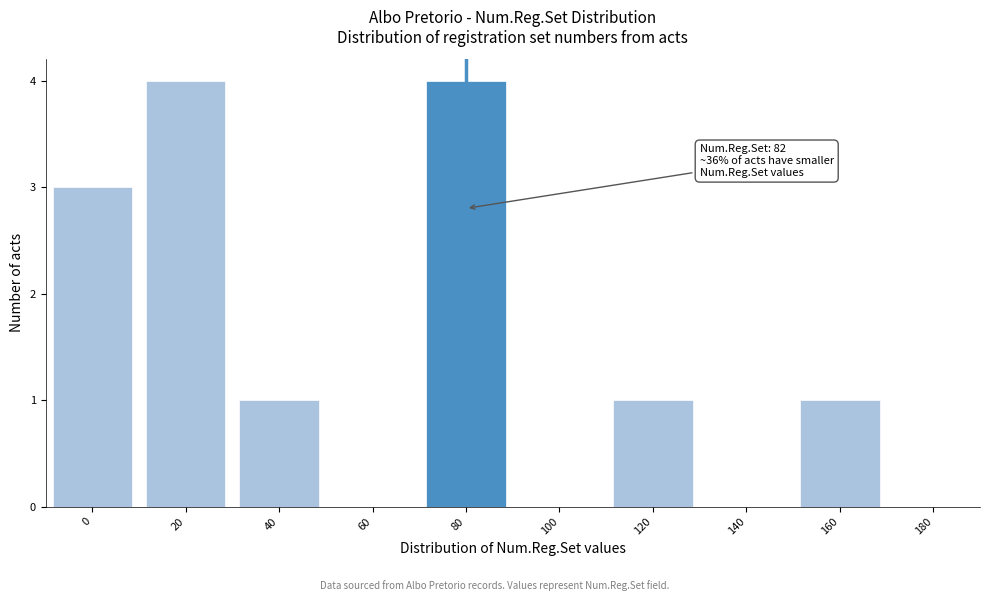

Reading left to right, transcribe all the data shown in this chart.

0=3	20=4	40=1	60=0	80=4	100=0	120=1	140=0	160=1	180=0